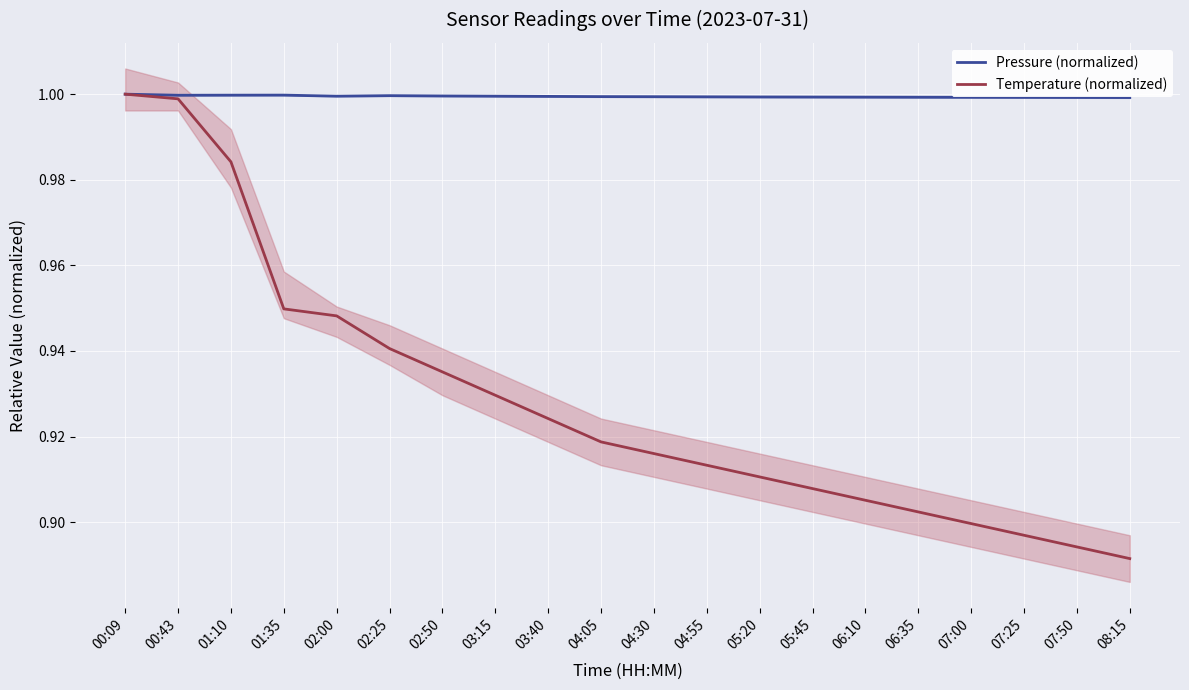

The value of Temperature (normalized) at 04:55 is 0.9. True or false?

True